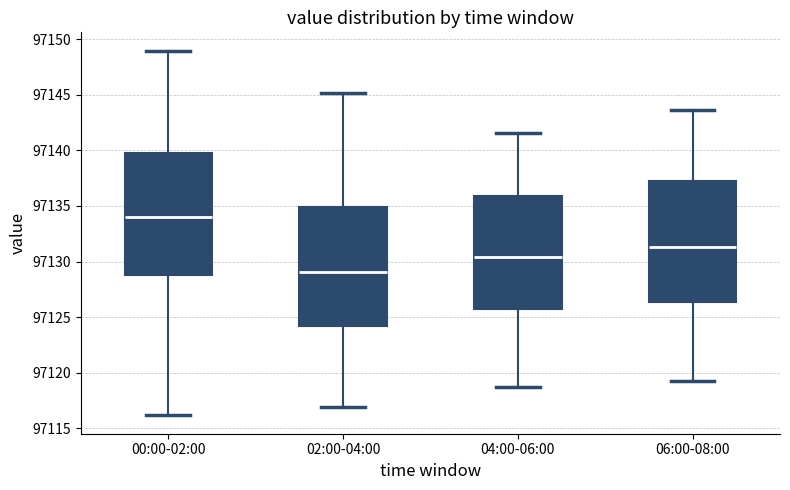

Where is the upper edge of the box for 04:00-06:00 on the y-axis? The values are not printed on the chart, so give them approximately, as read against the axis.

97136.0